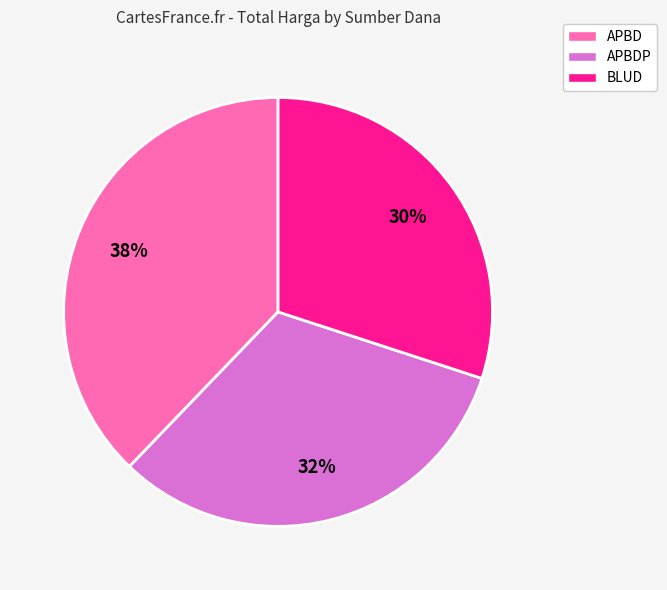

To the nearest percent, what is the difference between the largest and smallest slice percentages?

8%